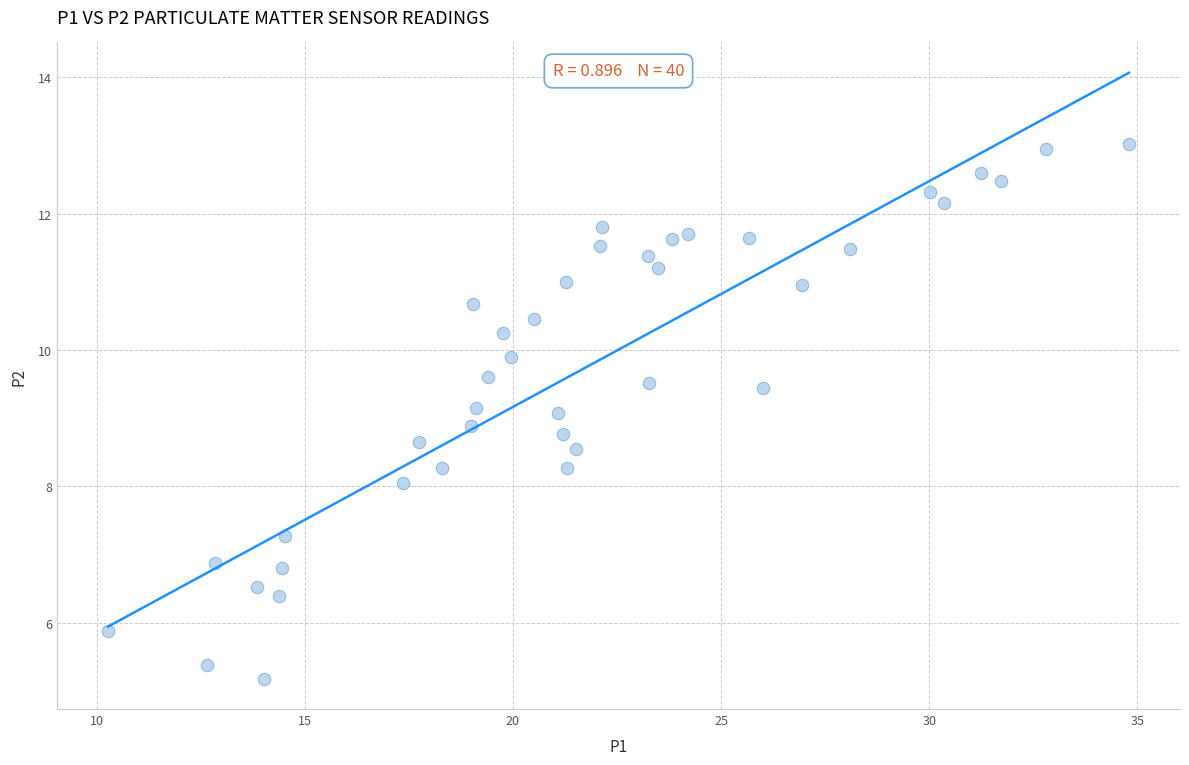

What is the range of Y values (max minus min)?

7.8